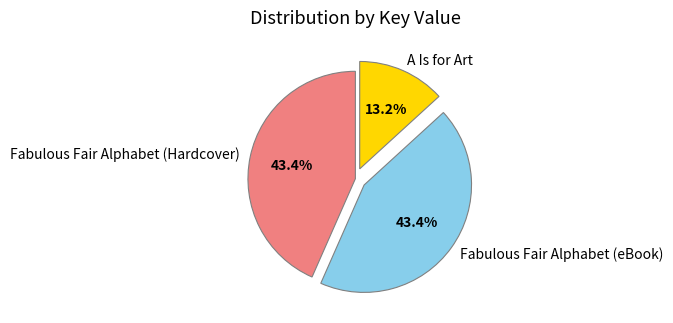

Is it true that A Is for Art is 13% of the pie?

True